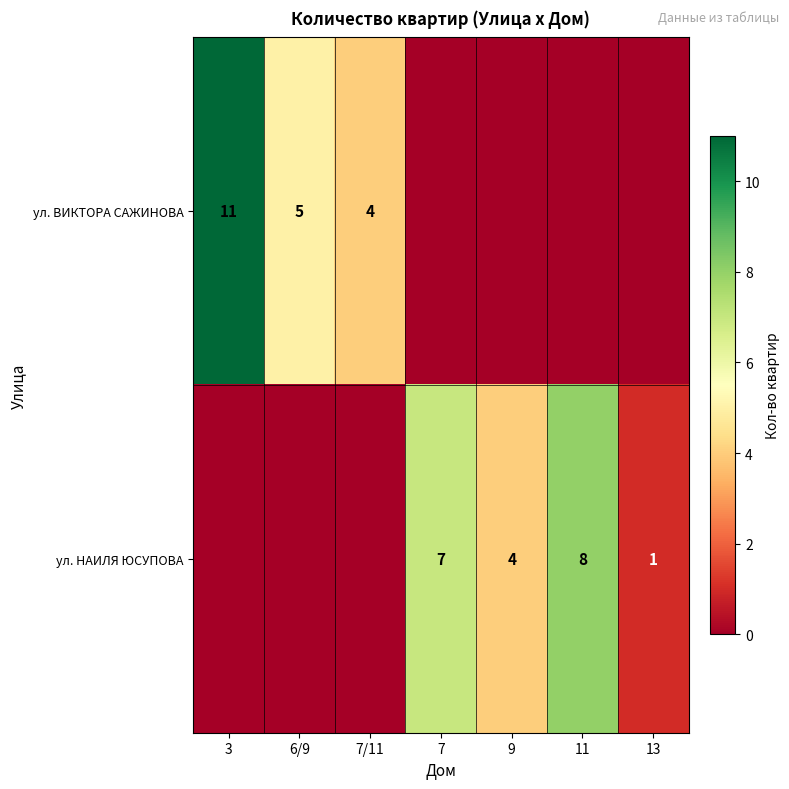

The ул. НАИЛЯ ЮСУПОВА series shows 4 at 7. True or false?

False